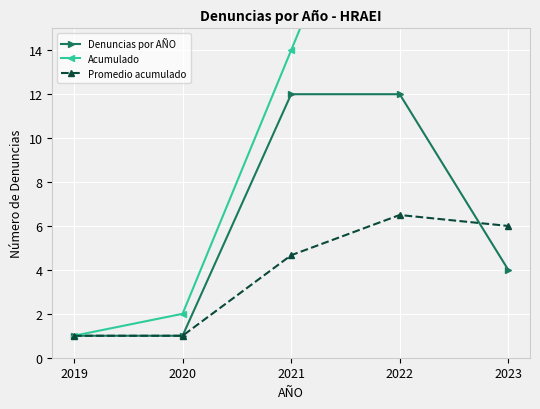

What is the value of the Denuncias por AÑO point at the 2nd from the left?

1.0